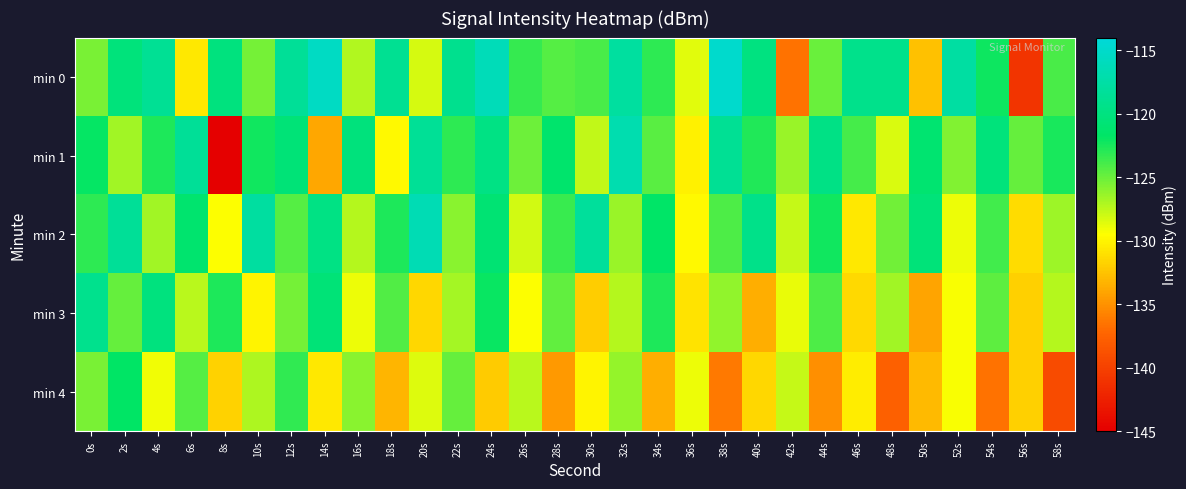

Between 44s and 32s, which is larger?

32s